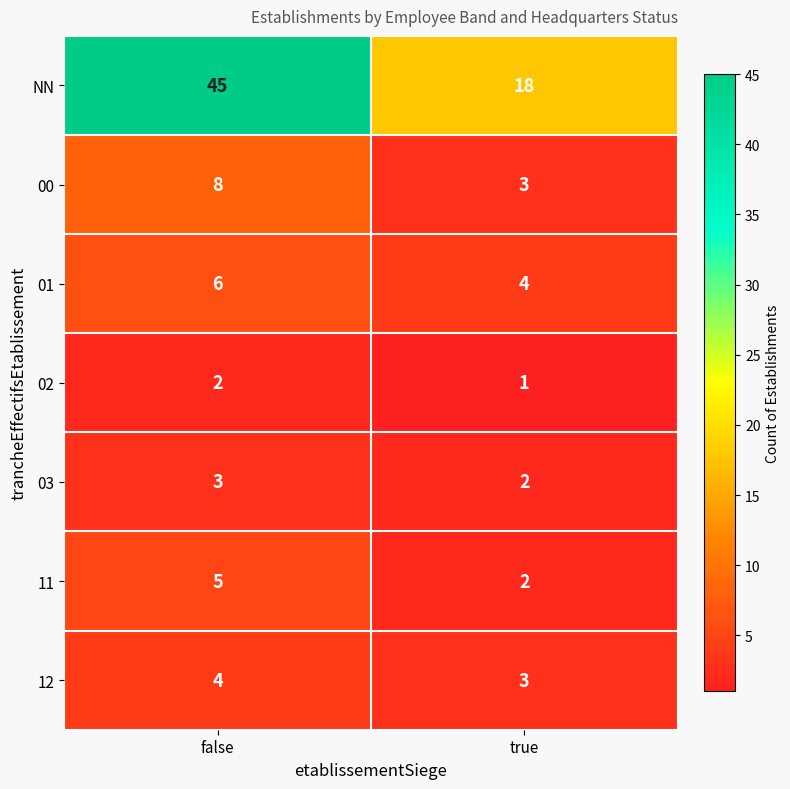

What is the difference between the highest and lowest values at false?

43